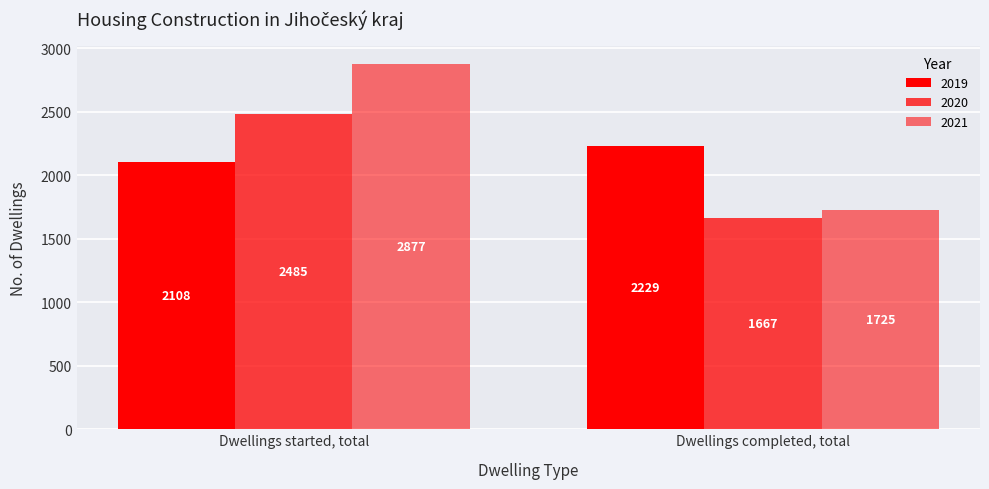

How many distinct data groups are displayed?

3